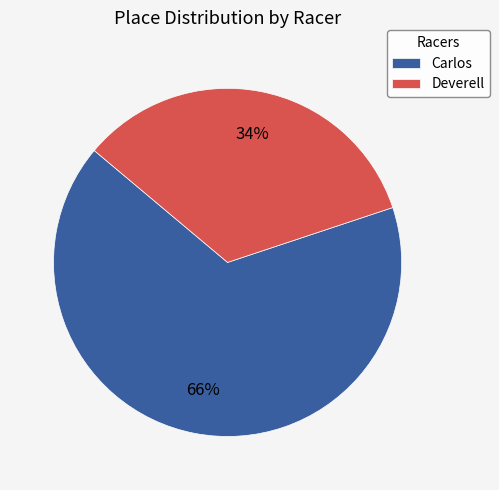

Which slice is the smallest?

Deverell